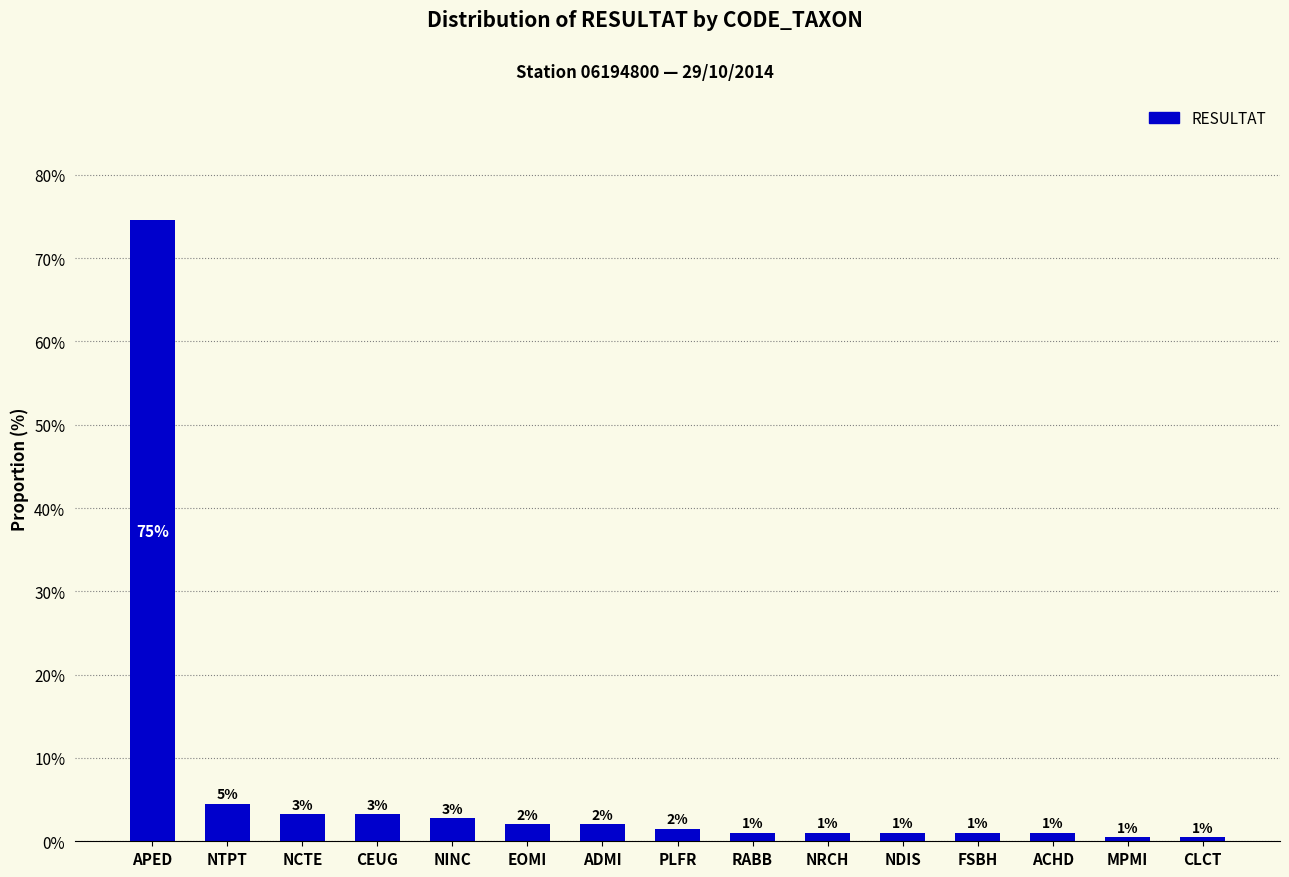

What is the difference between the second highest and second lowest values?

4.0